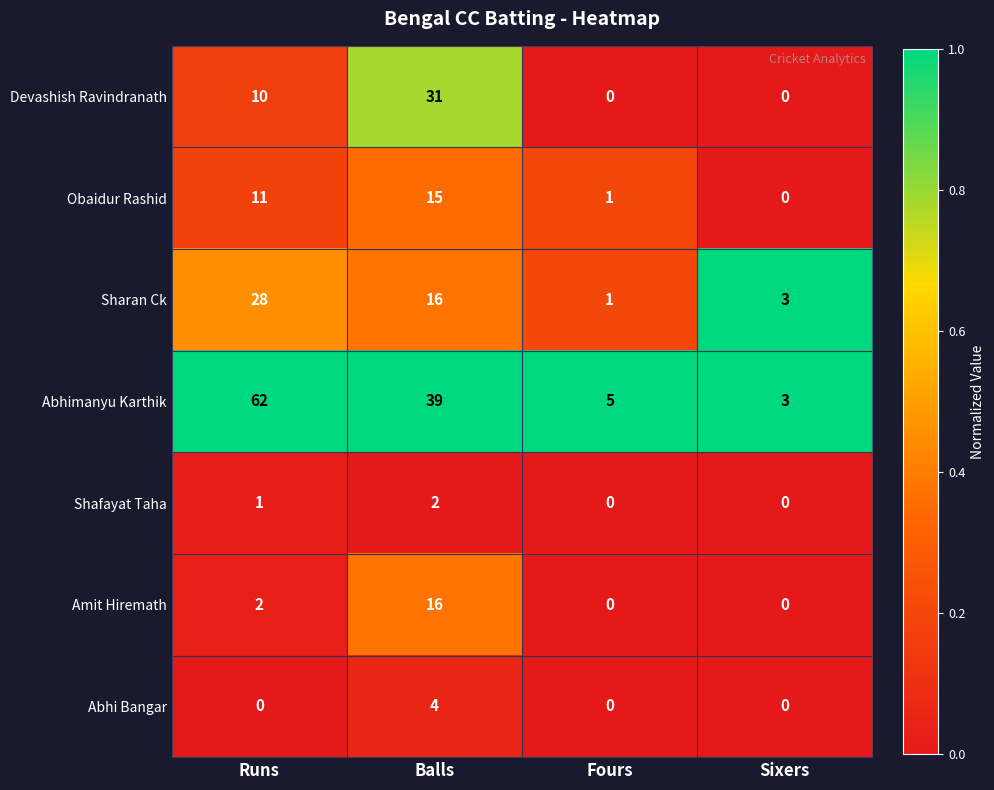

Reading left to right, extract all data points from this chart.

Devashish Ravindranath: Runs=10	Balls=31	Fours=0	Sixers=0
Obaidur Rashid: Runs=11	Balls=15	Fours=1	Sixers=0
Sharan Ck: Runs=28	Balls=16	Fours=1	Sixers=3
Abhimanyu Karthik: Runs=62	Balls=39	Fours=5	Sixers=3
Shafayat Taha: Runs=1	Balls=2	Fours=0	Sixers=0
Amit Hiremath: Runs=2	Balls=16	Fours=0	Sixers=0
Abhi Bangar: Runs=0	Balls=4	Fours=0	Sixers=0